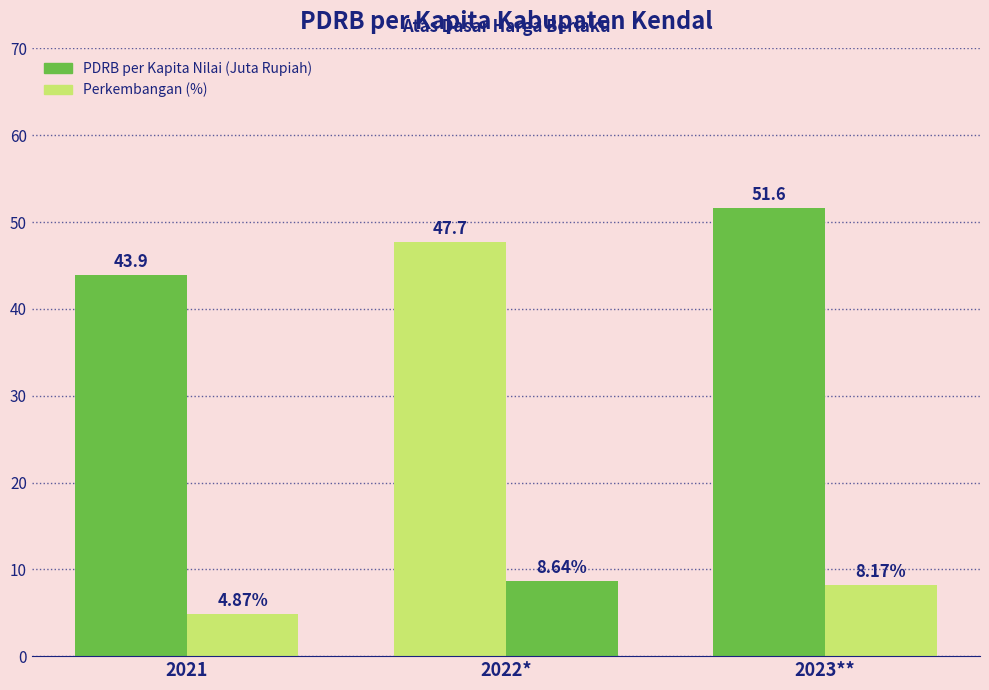

At how many categories does at least one series exceed 47?

2